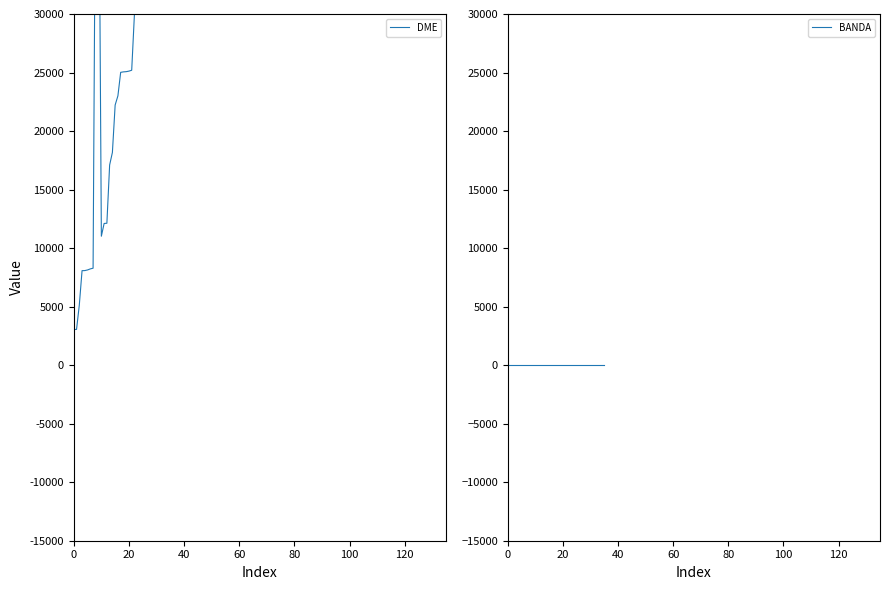

What is the maximum value shown in the chart?

50178